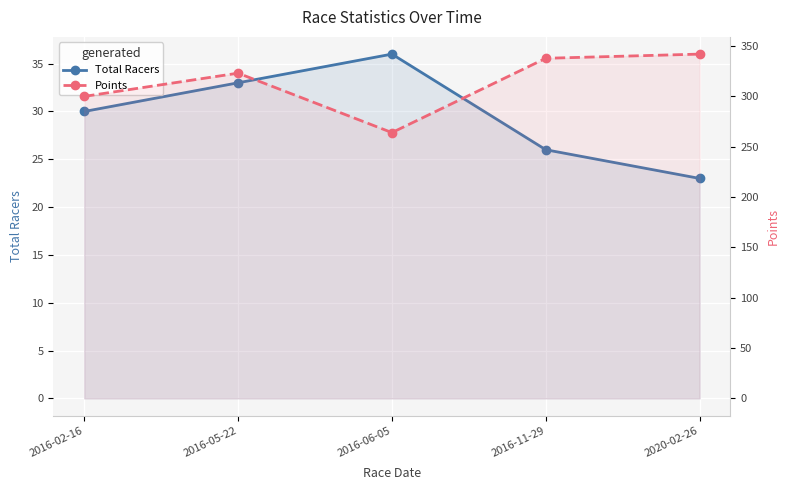

What is the maximum value shown in the chart?

341.8